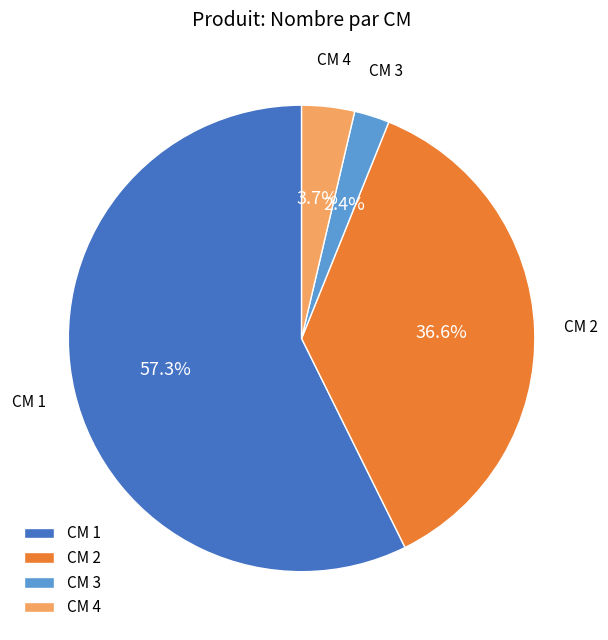

Which category has the biggest portion of the pie?

CM 1